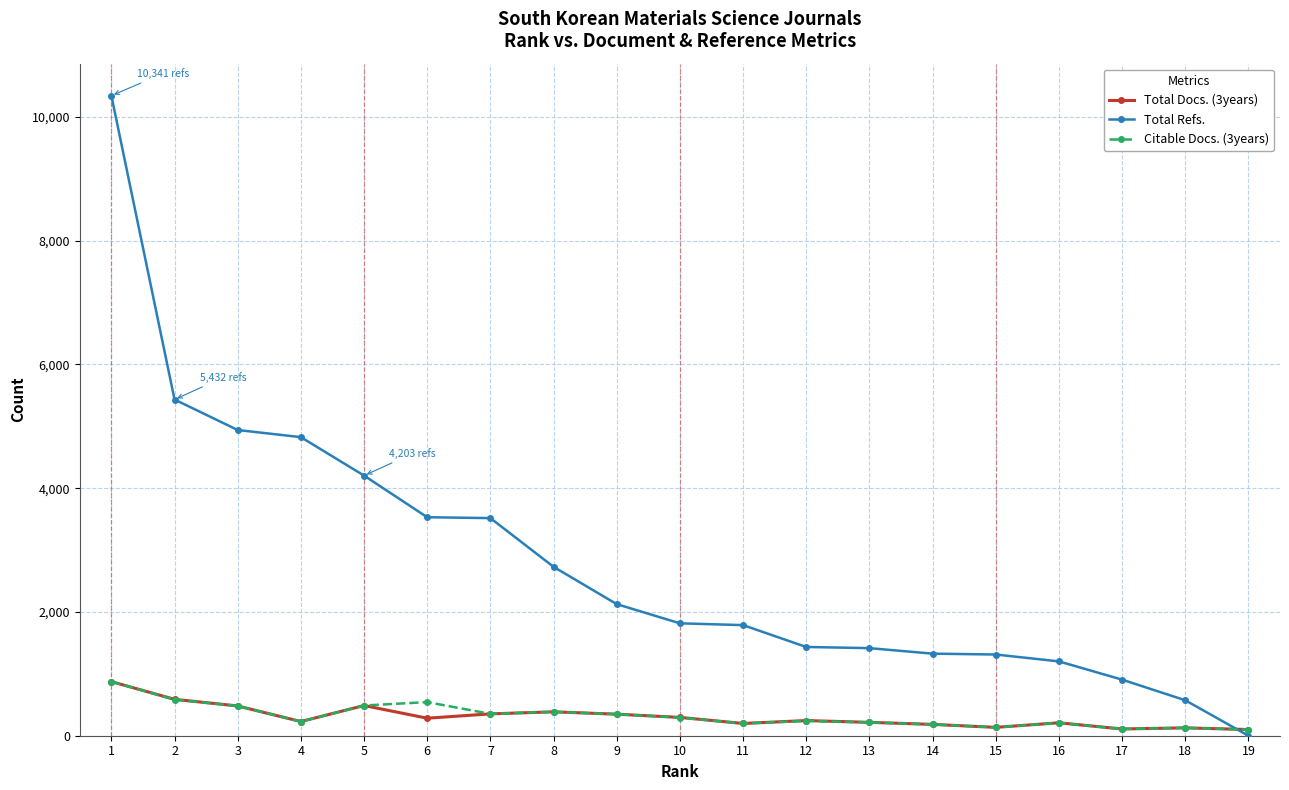

True or false: Citable Docs. (3years) has more than 0 points higher than both neighbors.

True